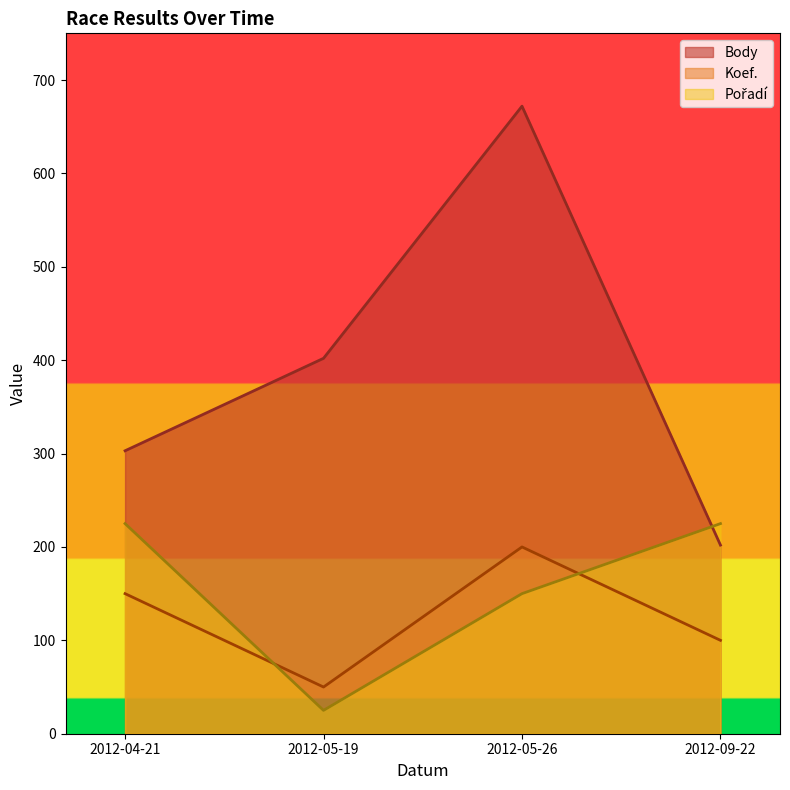

After their last crossing, which series has the higher values: Body or Pořadí?

Pořadí